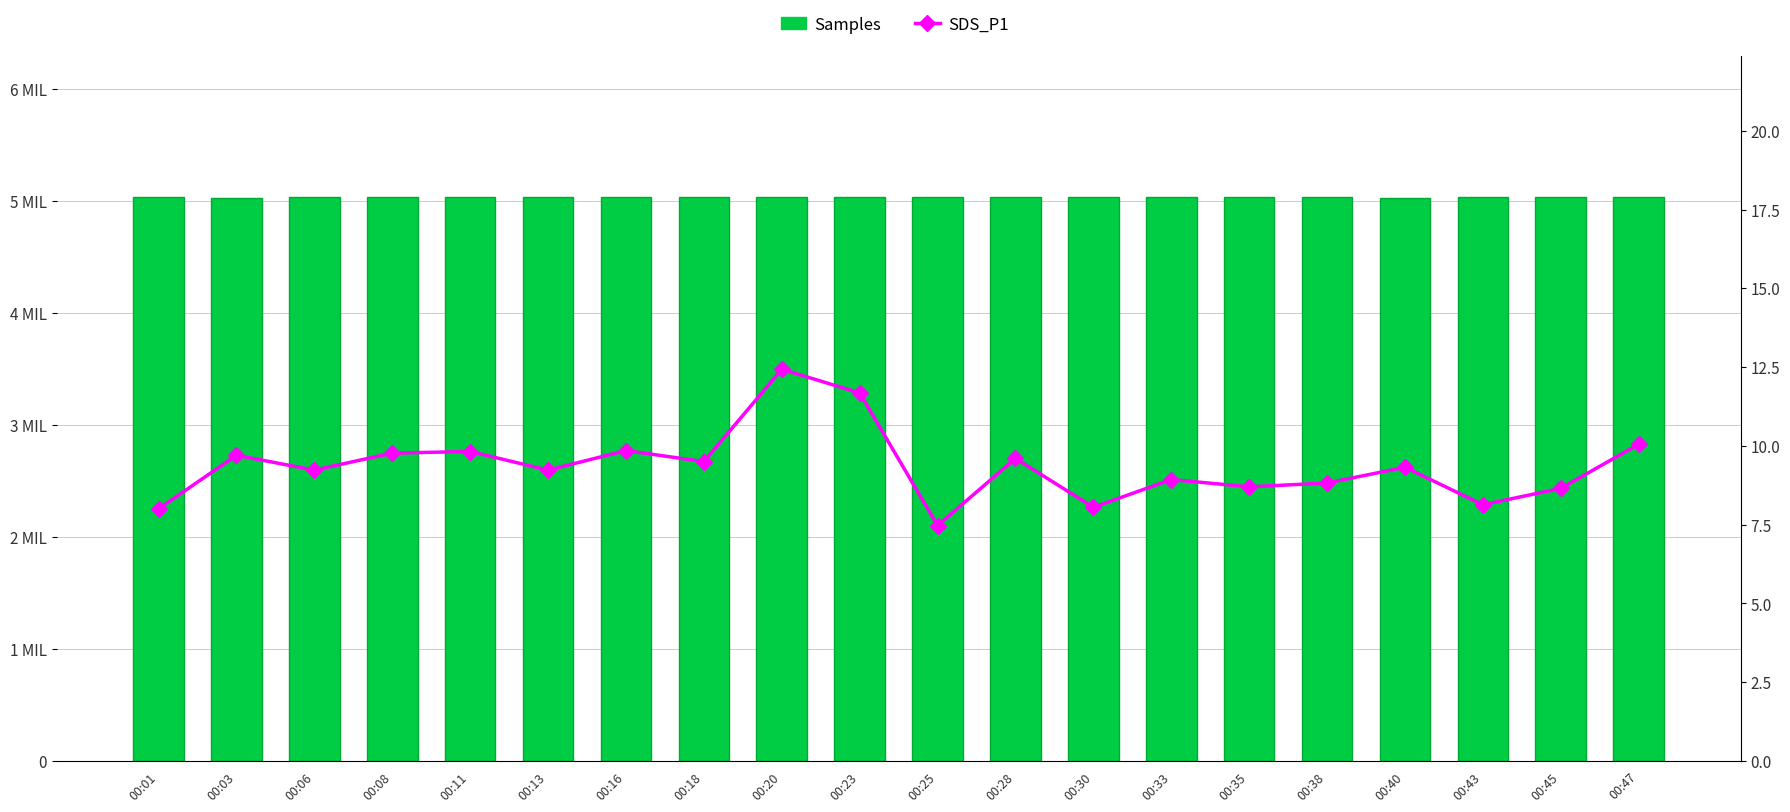

How many groups of bars are there?

20